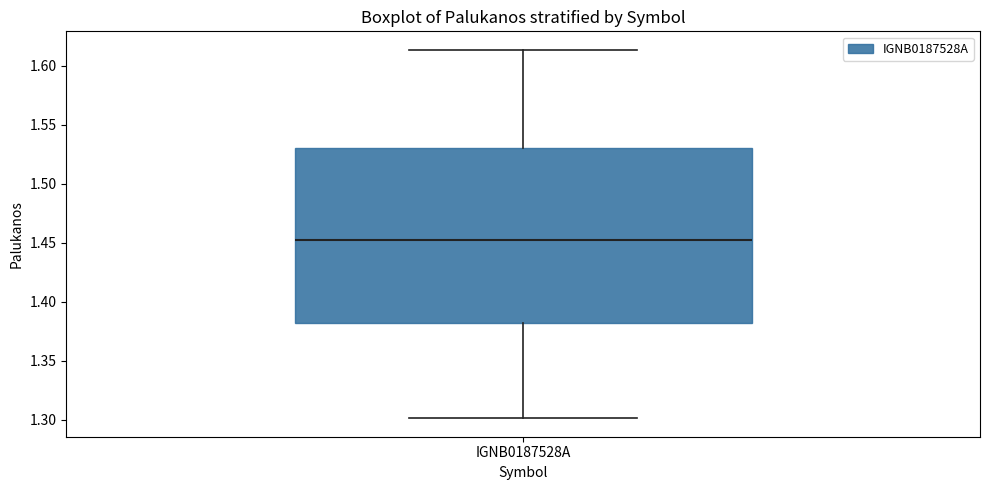

Where is the lower edge of the box for IGNB0187528A on the y-axis? The values are not printed on the chart, so give them approximately, as read against the axis.

1.380